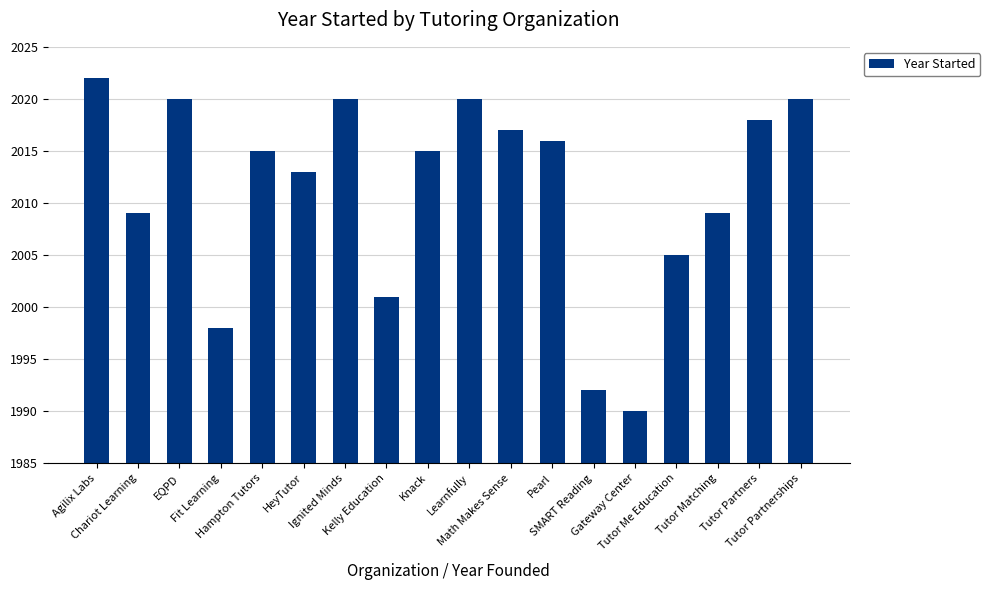

What is the sum of all values?

36200